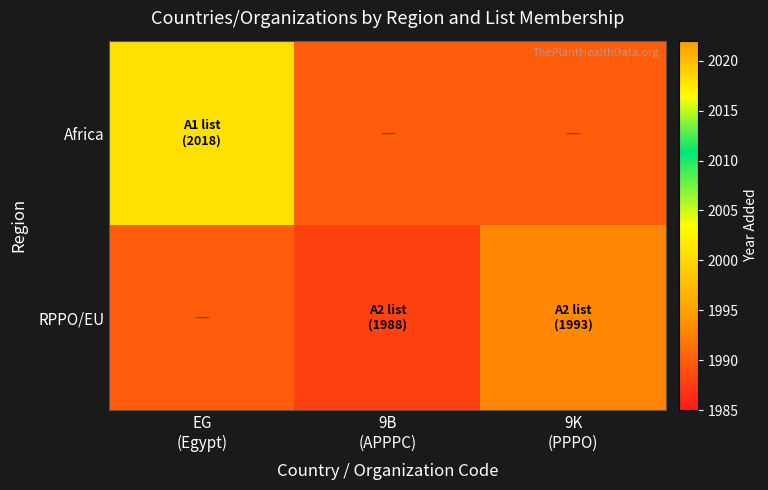

What is the difference between the highest and lowest values at 9B
(APPPC)?

2